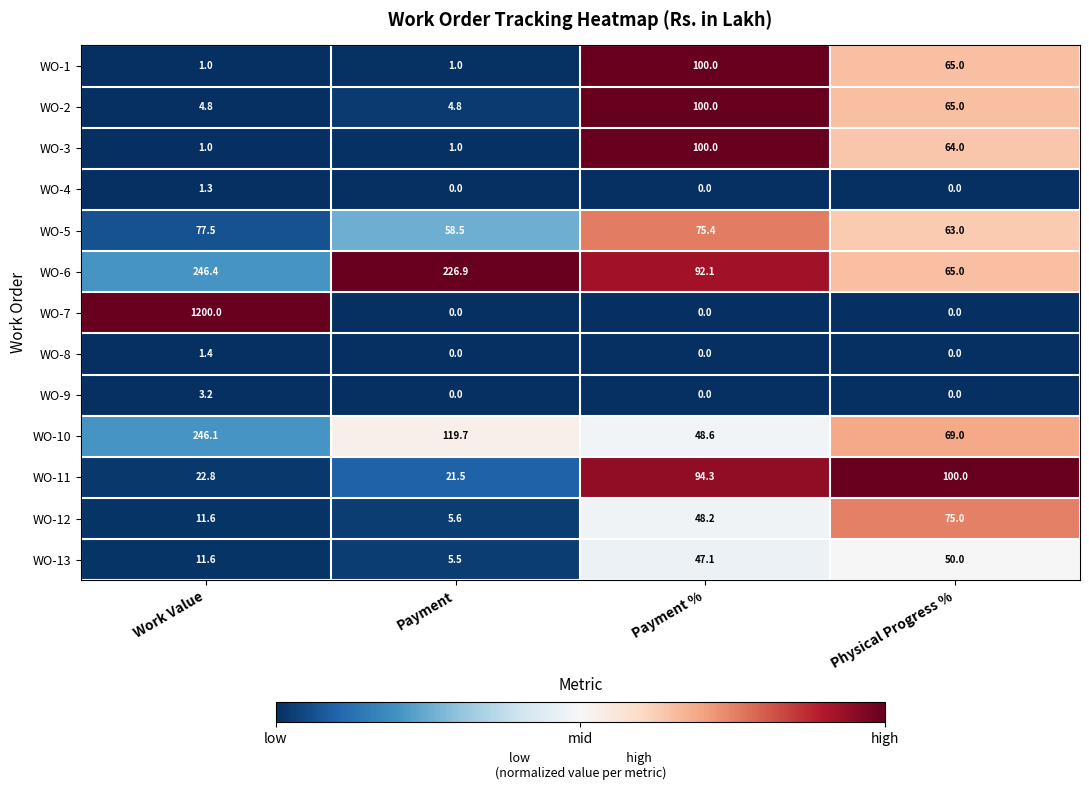

Where does the WO-10 series first go above 119?

Work Value